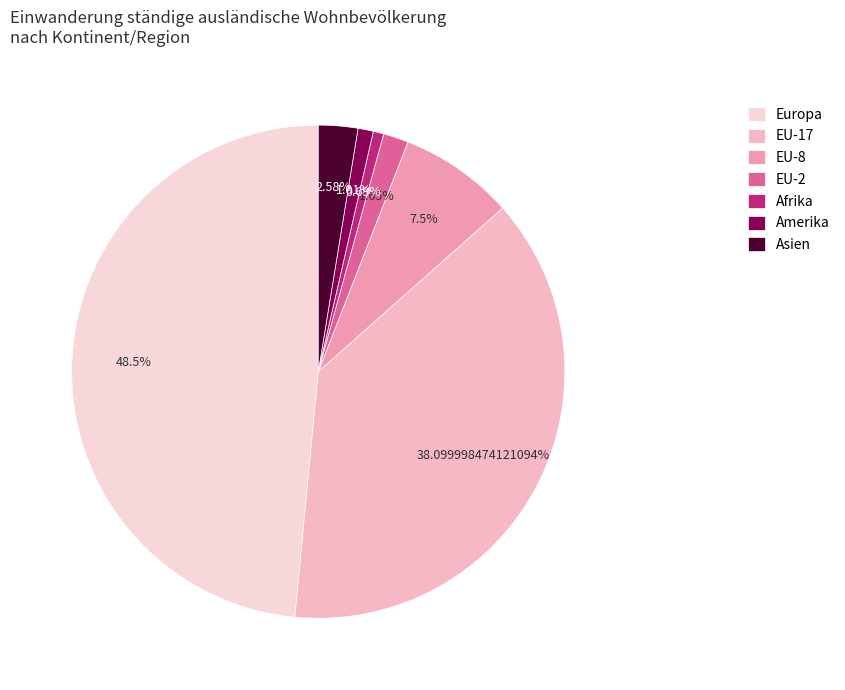

What percentage is the Amerika slice, to the nearest percent?

1%